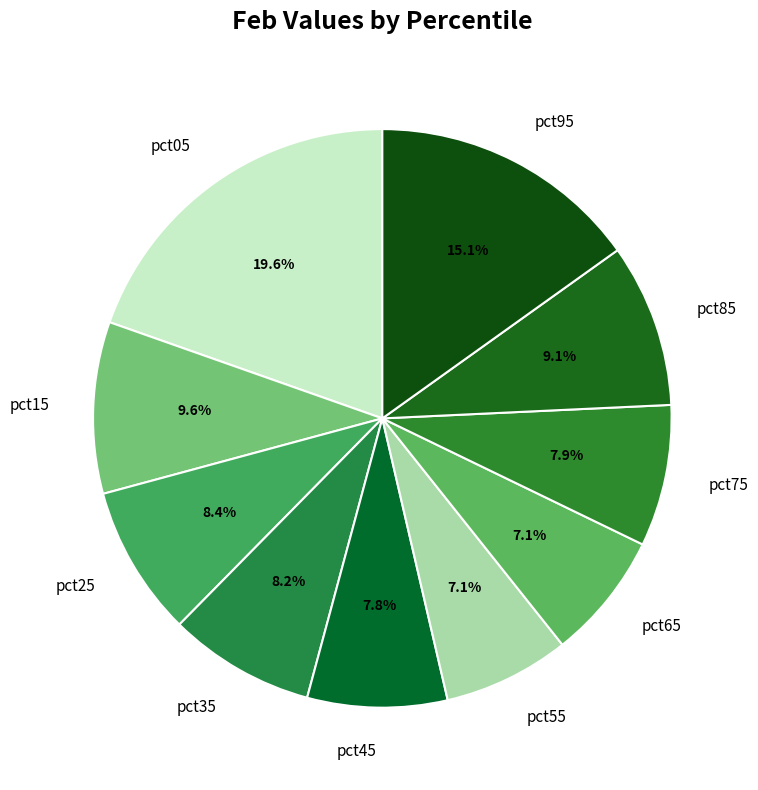

Is there any slice that represents more than half of the pie?

No